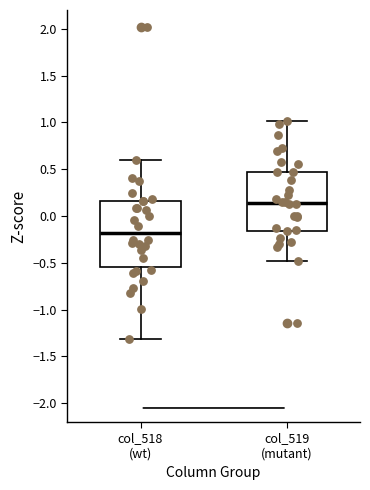

Which box is the tallest, from its lower edge to its upper edge?

col_518 (wt)